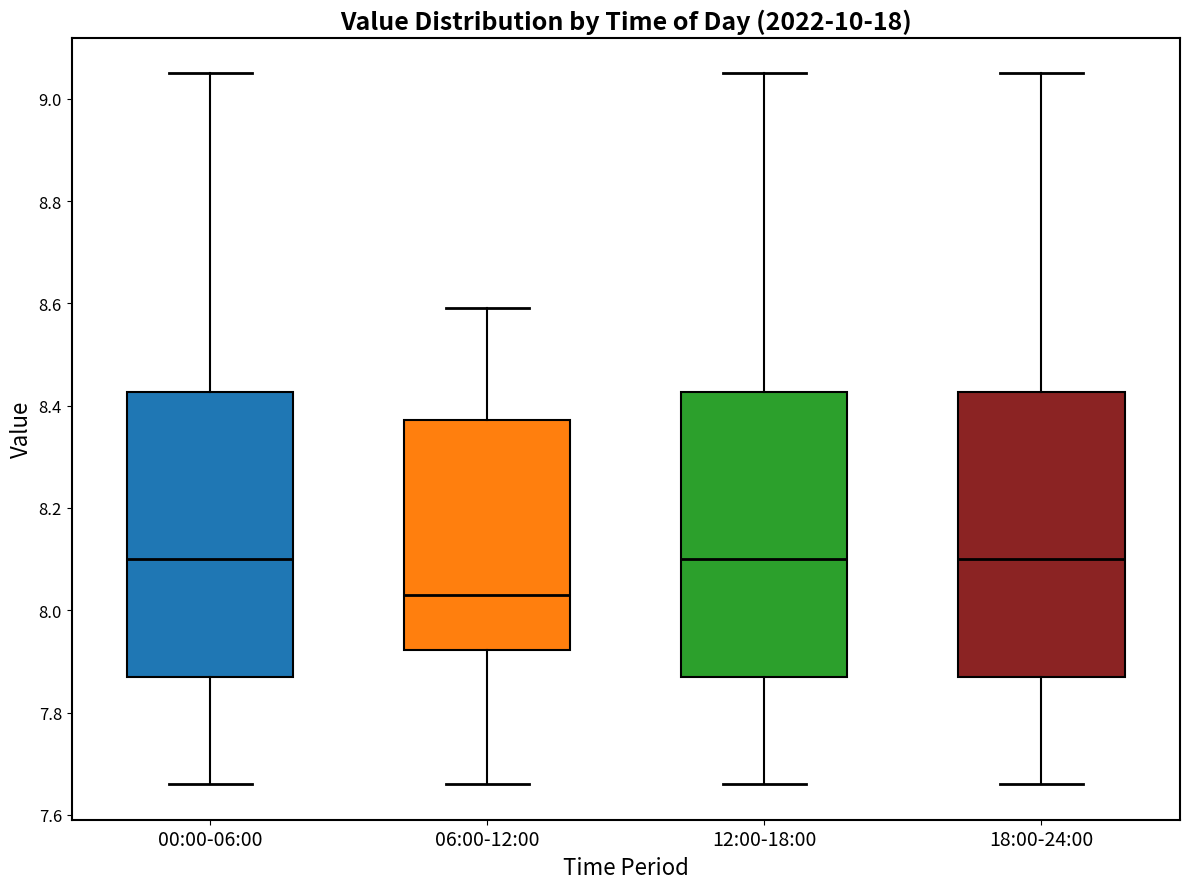

Reading left to right, read every box against the y-axis: the position of its median line, the range the box covers, and the ends of its whiskers. The values are not printed on the chart, so give them approximately, as read against the axis.

00:00-06:00: median 8.10, box 7.88 to 8.42, whiskers 7.66 to 9.06
06:00-12:00: median 8.04, box 7.92 to 8.38, whiskers 7.66 to 8.60
12:00-18:00: median 8.10, box 7.88 to 8.42, whiskers 7.66 to 9.06
18:00-24:00: median 8.10, box 7.88 to 8.42, whiskers 7.66 to 9.06